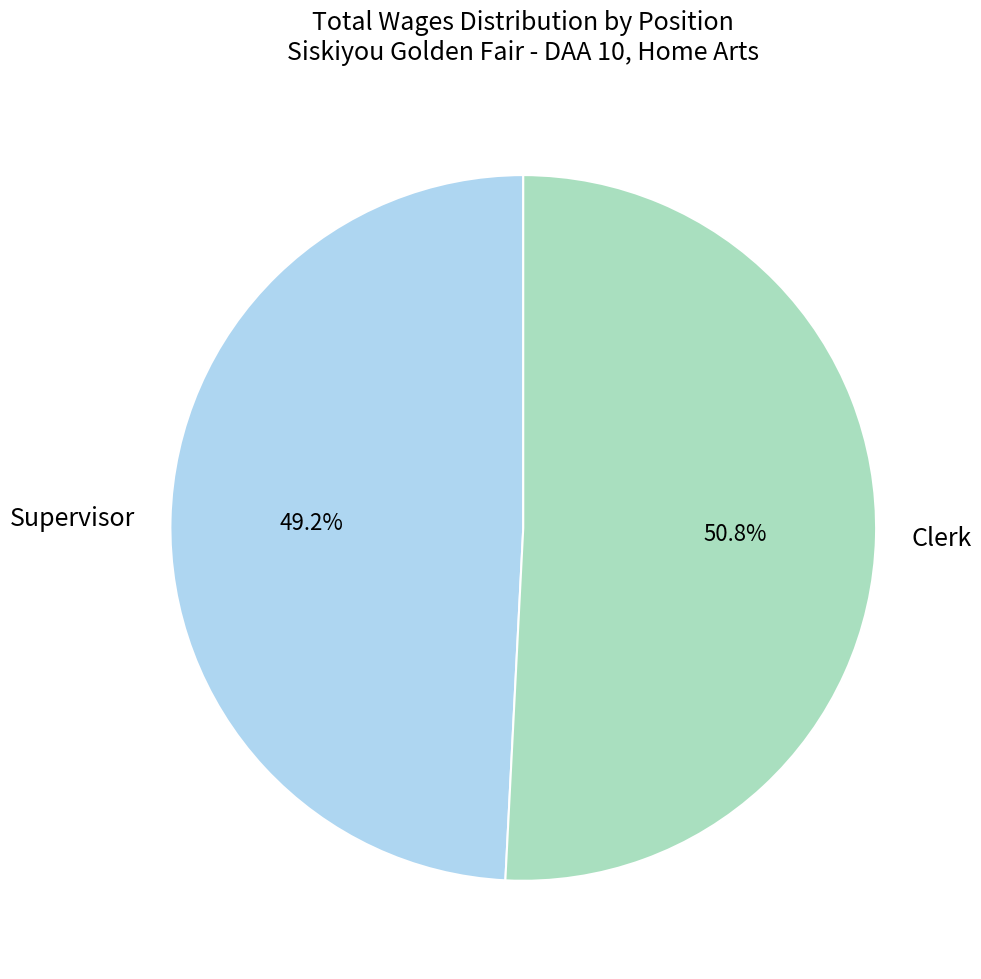

Which has a higher value, Supervisor or Clerk?

Clerk